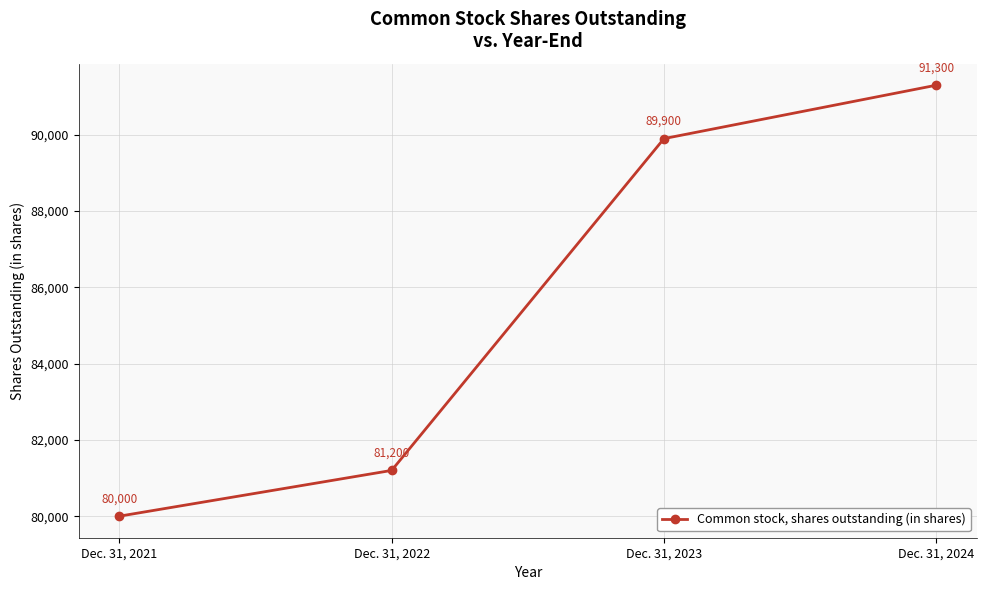

Reading left to right, transcribe all the data shown in this chart.

Dec. 31, 2021=80000	Dec. 31, 2022=81200	Dec. 31, 2023=89900	Dec. 31, 2024=91300